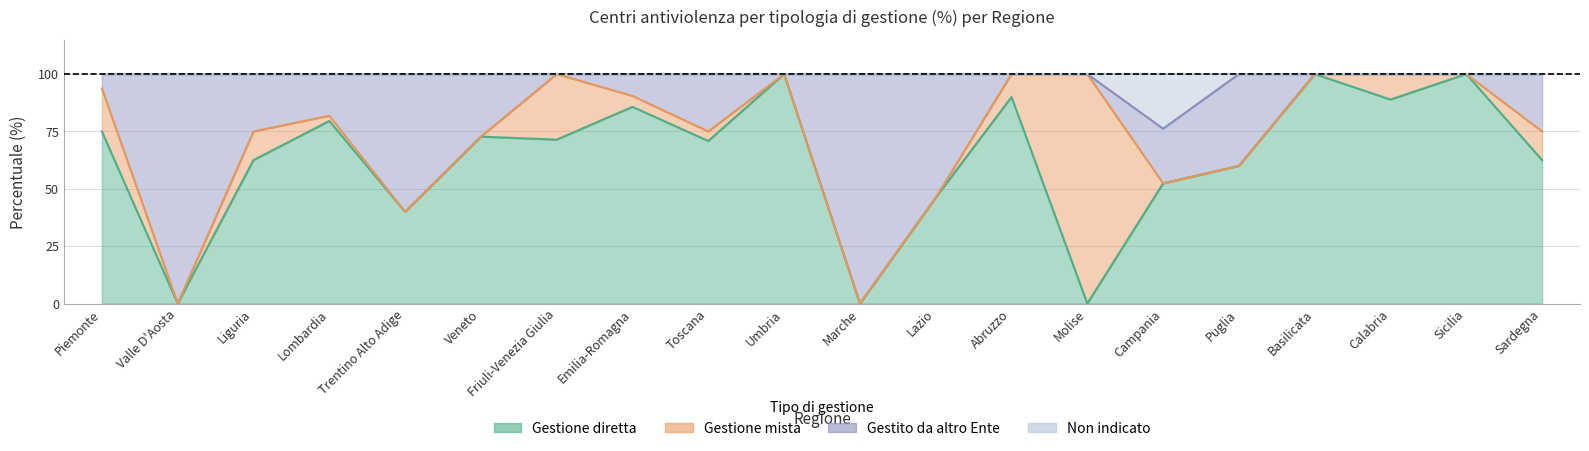

What is the label of the 15th point from the left?

Campania